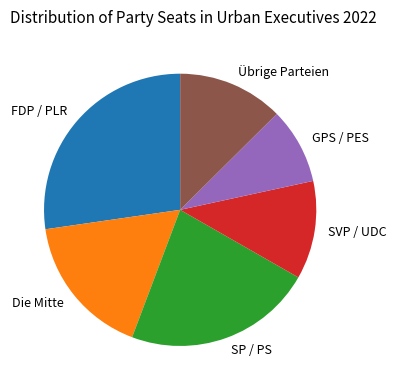

What is the smallest slice in the pie chart?

GPS / PES